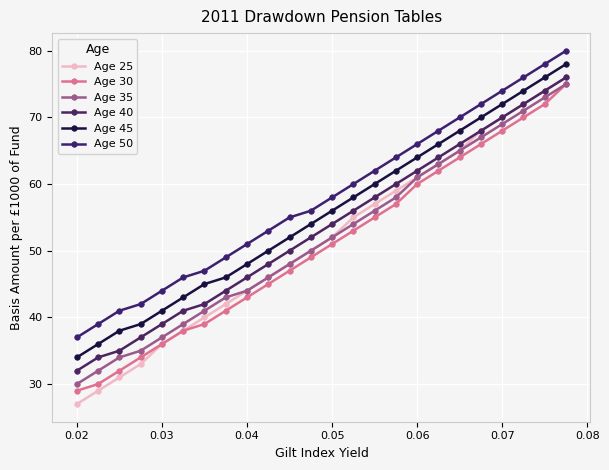

Reading left to right, list all the values displayed in this chart.

Age 25: 27	29	31	33	36	38	40	42	44	46	48	50	52	55	57	59	61	63	65	68	70	72	74	76
Age 30: 29	30	32	34	36	38	39	41	43	45	47	49	51	53	55	57	60	62	64	66	68	70	72	75
Age 35: 30	32	34	35	37	39	41	43	44	46	48	50	52	54	56	58	61	63	65	67	69	71	73	75
Age 40: 32	34	35	37	39	41	42	44	46	48	50	52	54	56	58	60	62	64	66	68	70	72	74	76
Age 45: 34	36	38	39	41	43	45	46	48	50	52	54	56	58	60	62	64	66	68	70	72	74	76	78
Age 50: 37	39	41	42	44	46	47	49	51	53	55	56	58	60	62	64	66	68	70	72	74	76	78	80